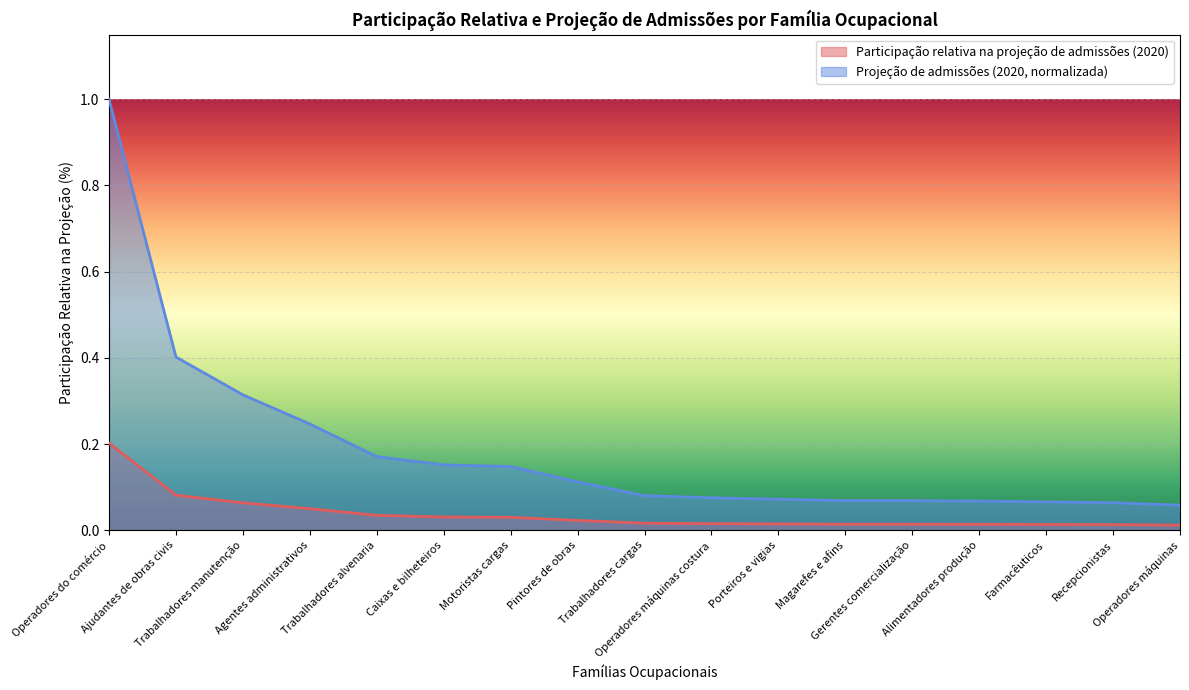

Which series has the largest total across all categories?

Projeção de admissões (2020, normalizada)